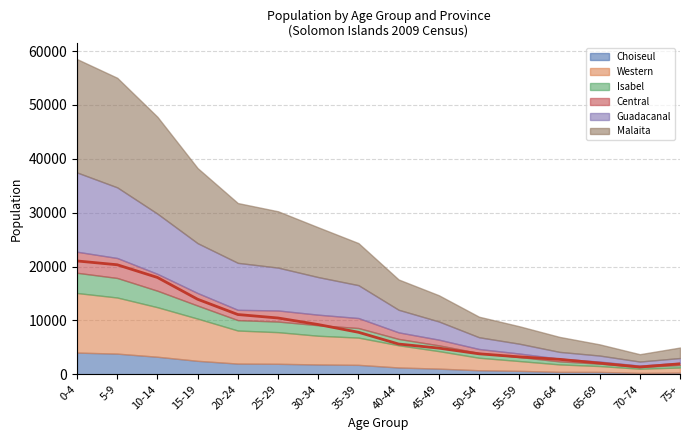

Reading left to right, what are all the values shown in this chart?

Choiseul: 4035	3842	3262	2506	1993	1955	1828	1757	1269	1056	754	642	452	444	263	314
Western: 11057	10416	9196	7835	6136	5871	5333	5059	4125	3250	2326	1827	1390	1094	778	956
Isabel: 3756	3626	3059	2419	1929	1969	1955	1778	1177	1076	880	749	562	445	311	467
Central: 3908	3708	3132	2328	1913	2059	1955	1854	1217	1054	742	645	502	379	261	394
Guadacanal: 14712	13111	11171	9252	8720	7954	6978	6102	4191	3377	2182	1824	1262	1123	759	895
Malaita: 21043	20335	17978	13935	11099	10455	9239	7808	5622	4865	3809	3239	2783	2078	1361	1947